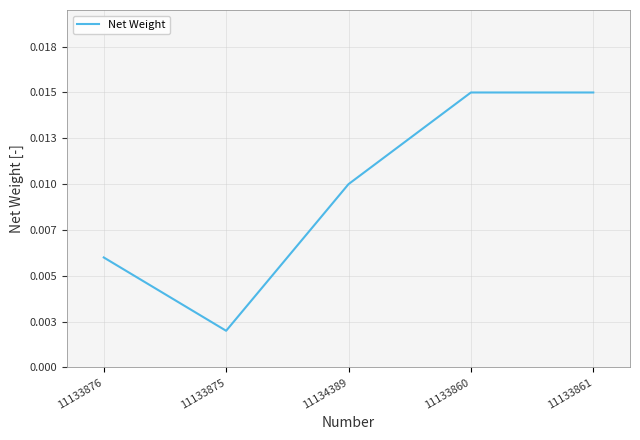

List the labels in order of value, largest first.

11133860, 11133861, 11134389, 11133876, 11133875